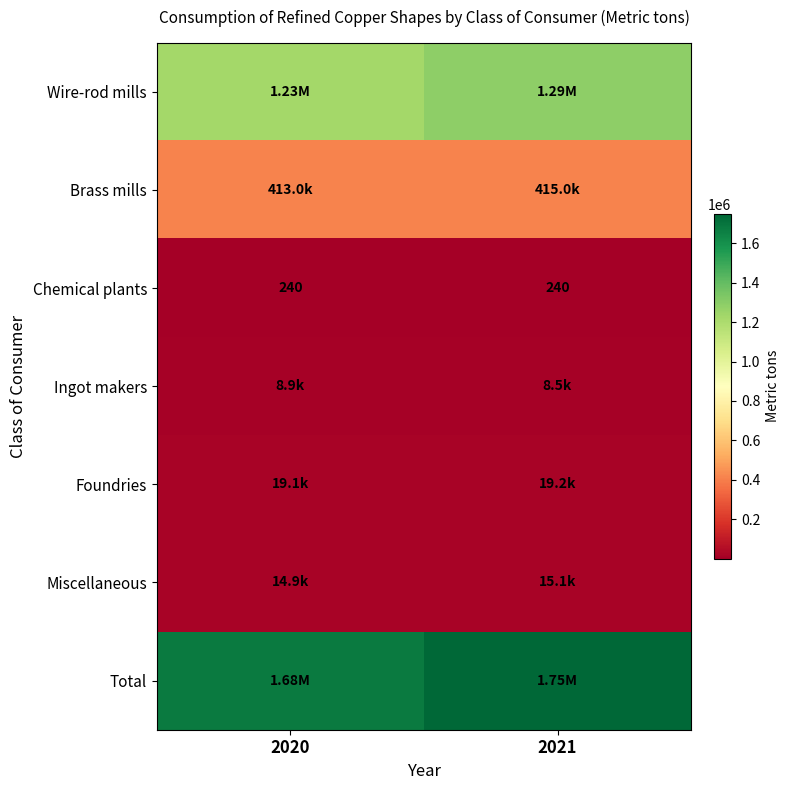

What is the sum of all Chemical plants values?

480